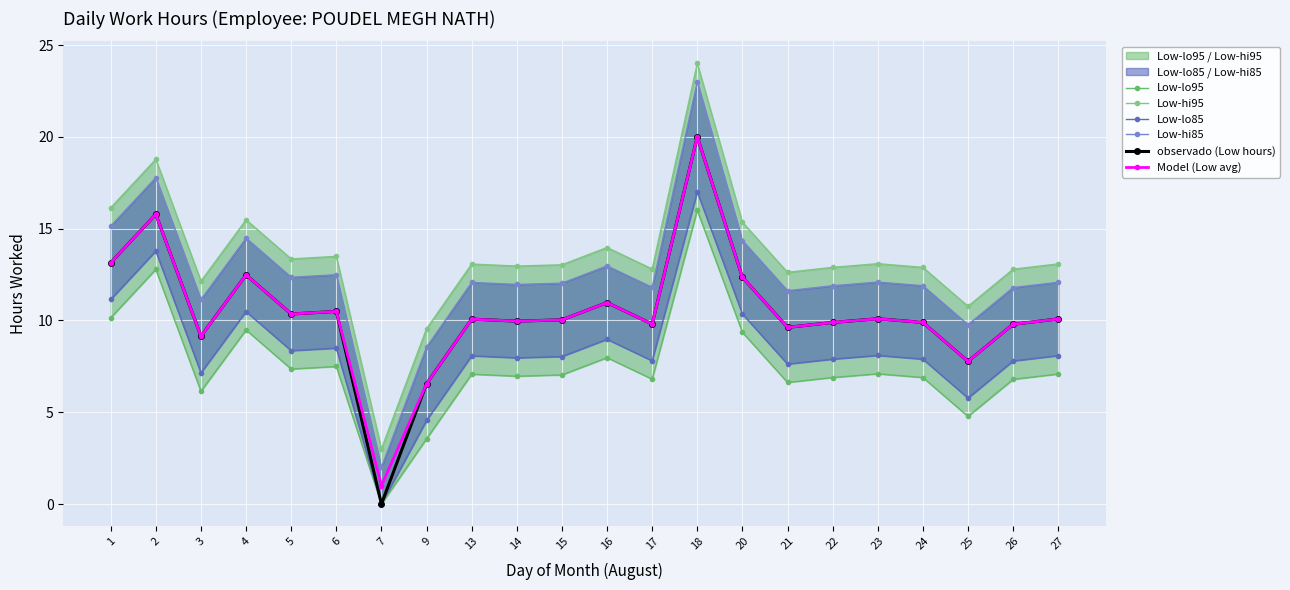

The value of Model (Low avg) at 9 is 3.5. True or false?

False